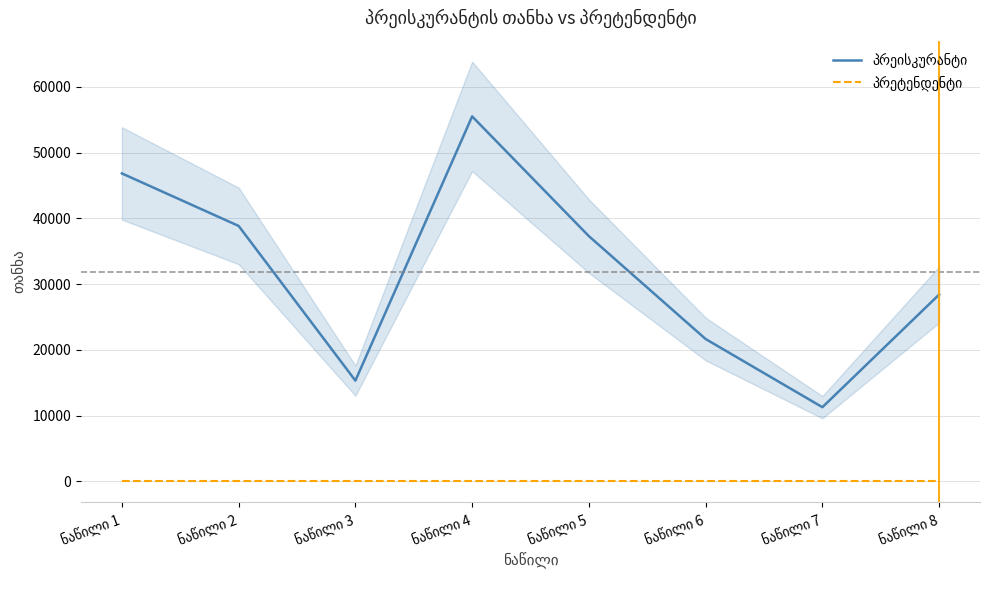

Rank the series by their maximum value, from lowest to highest.

პრეტენდენტი, პრეისკურანტი